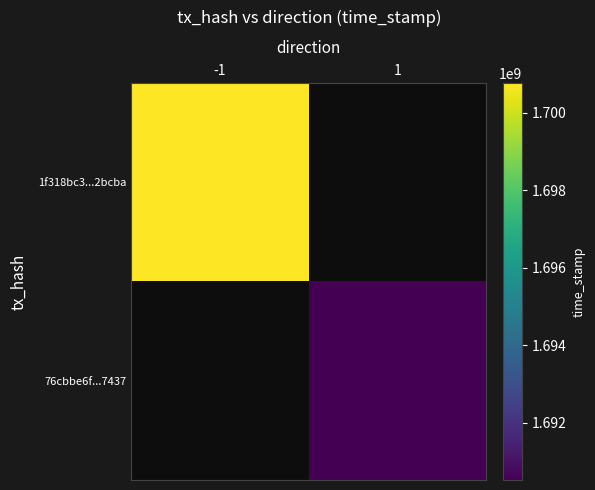

What is the difference between the highest and lowest values at 1?

1690523685